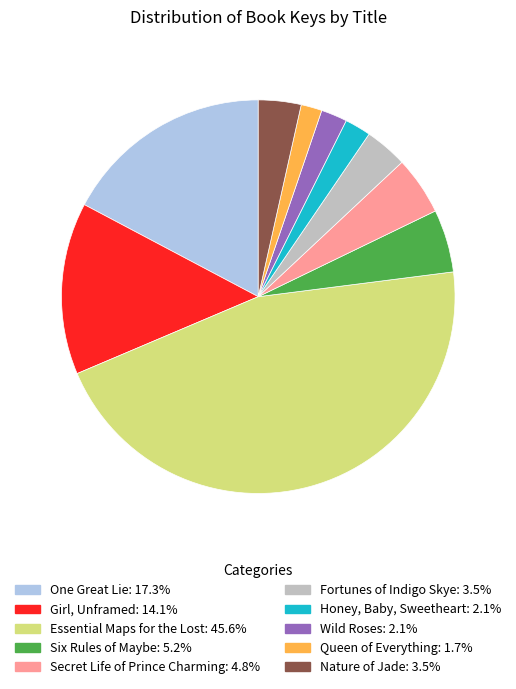

Which slice is the largest?

Essential Maps for the Lost